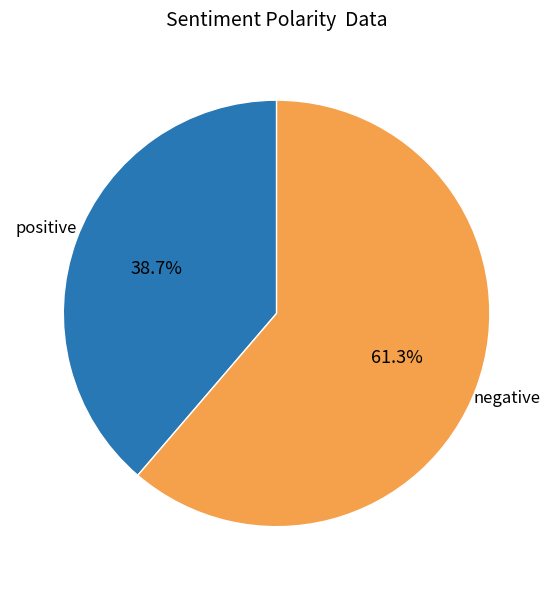

Which slice is the largest?

negative